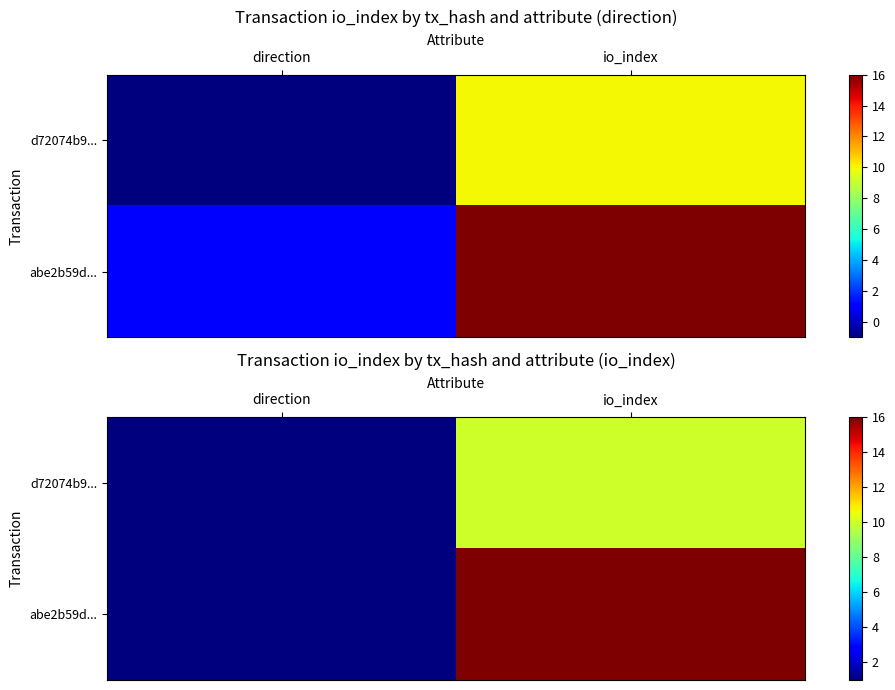

Rank the series by their maximum value, from highest to lowest.

abe2b59d..., d72074b9...